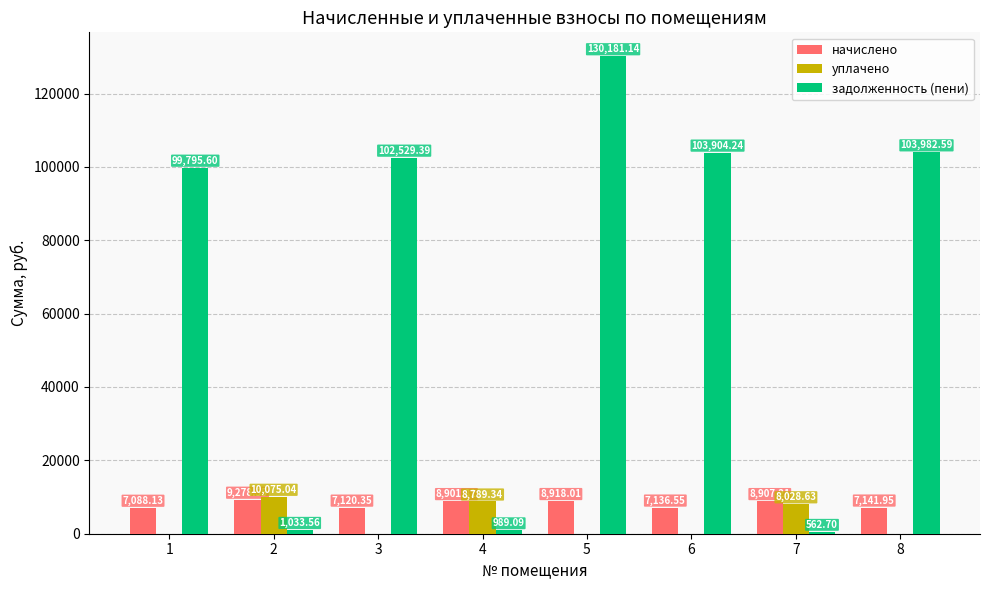

Which series has the widest spread of values?

задолженность (пени)